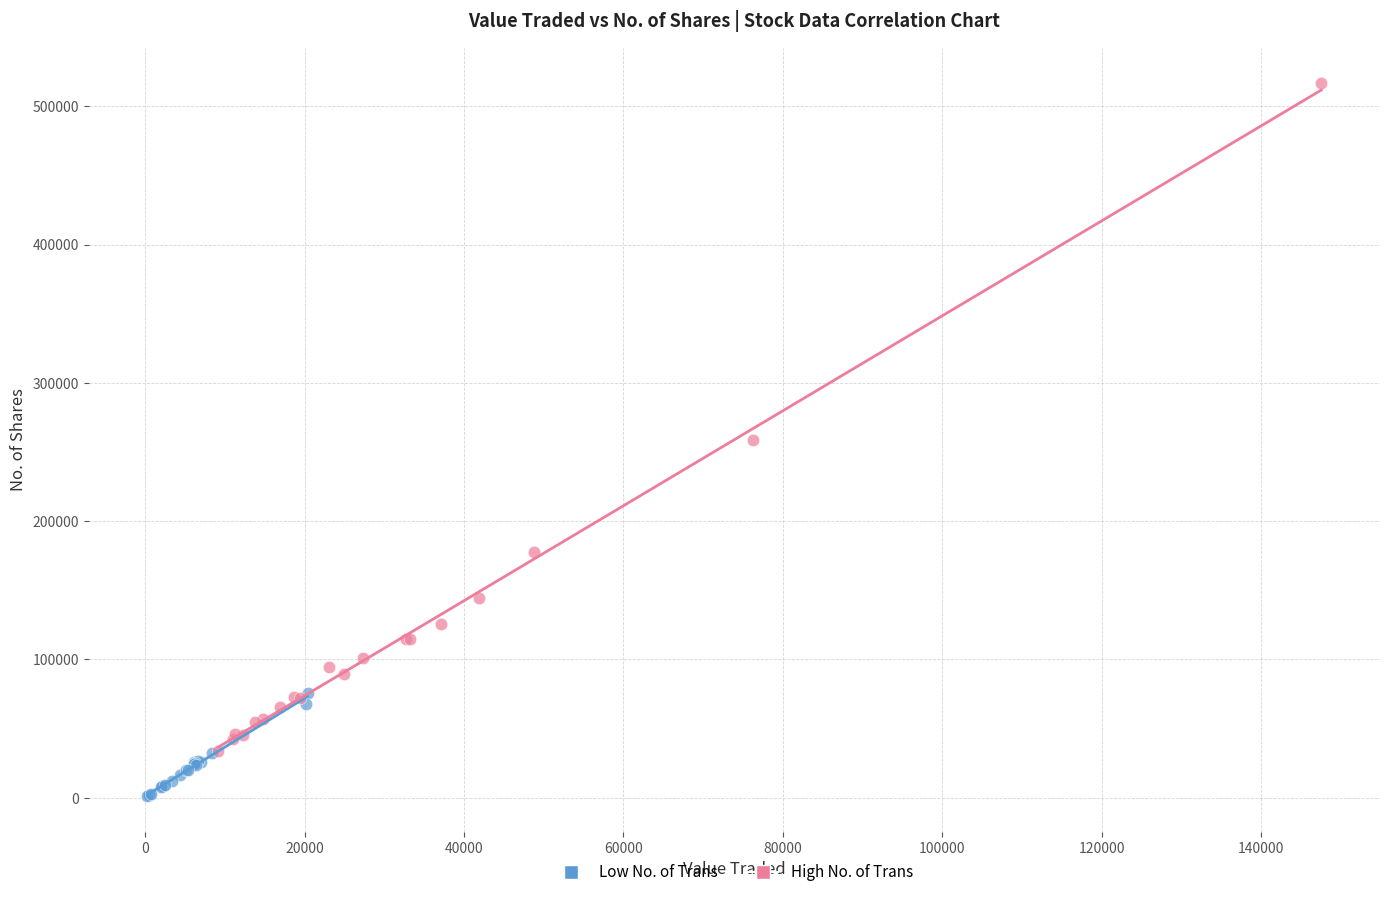

Which series contains the lowest Y value?

Low No. of Trans